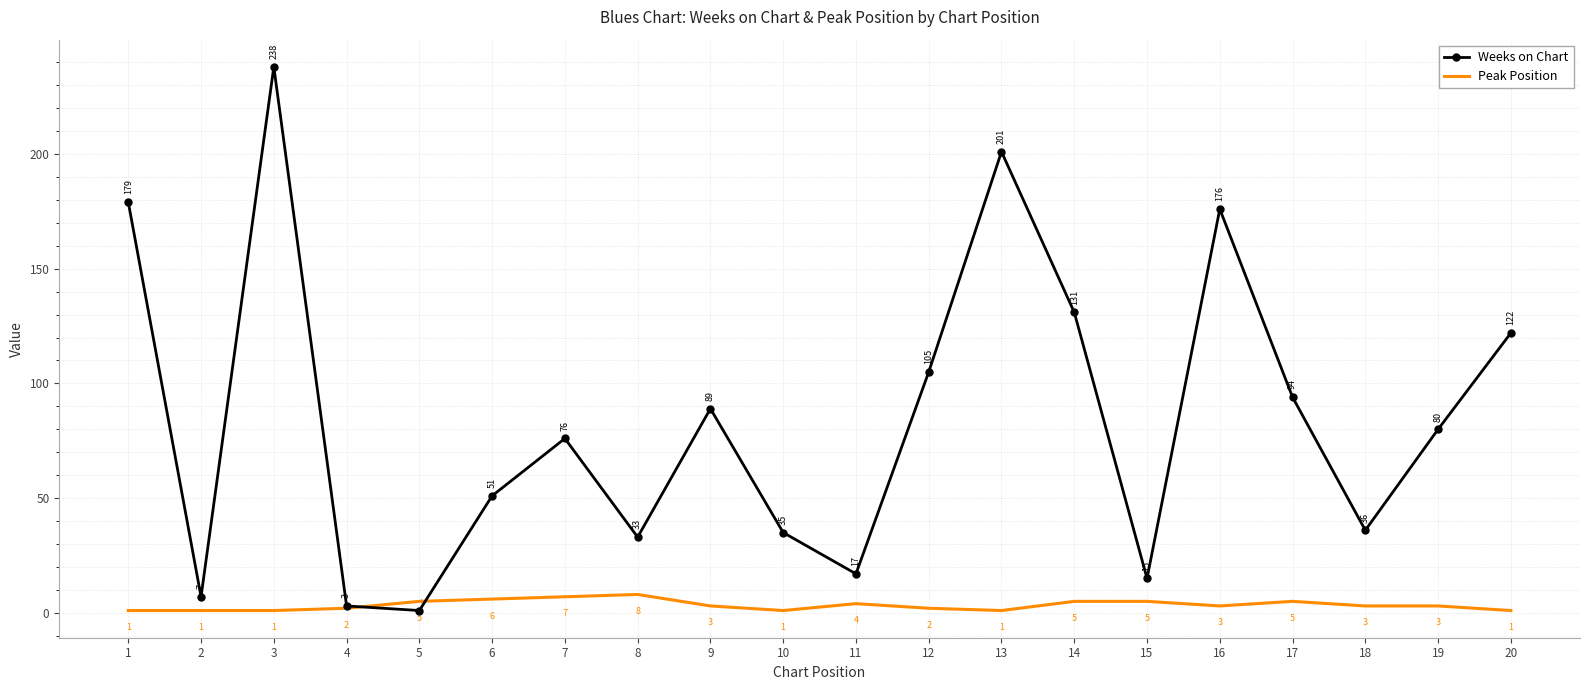

Which series ends up on top after the final intersection of Weeks on Chart and Peak Position?

Weeks on Chart